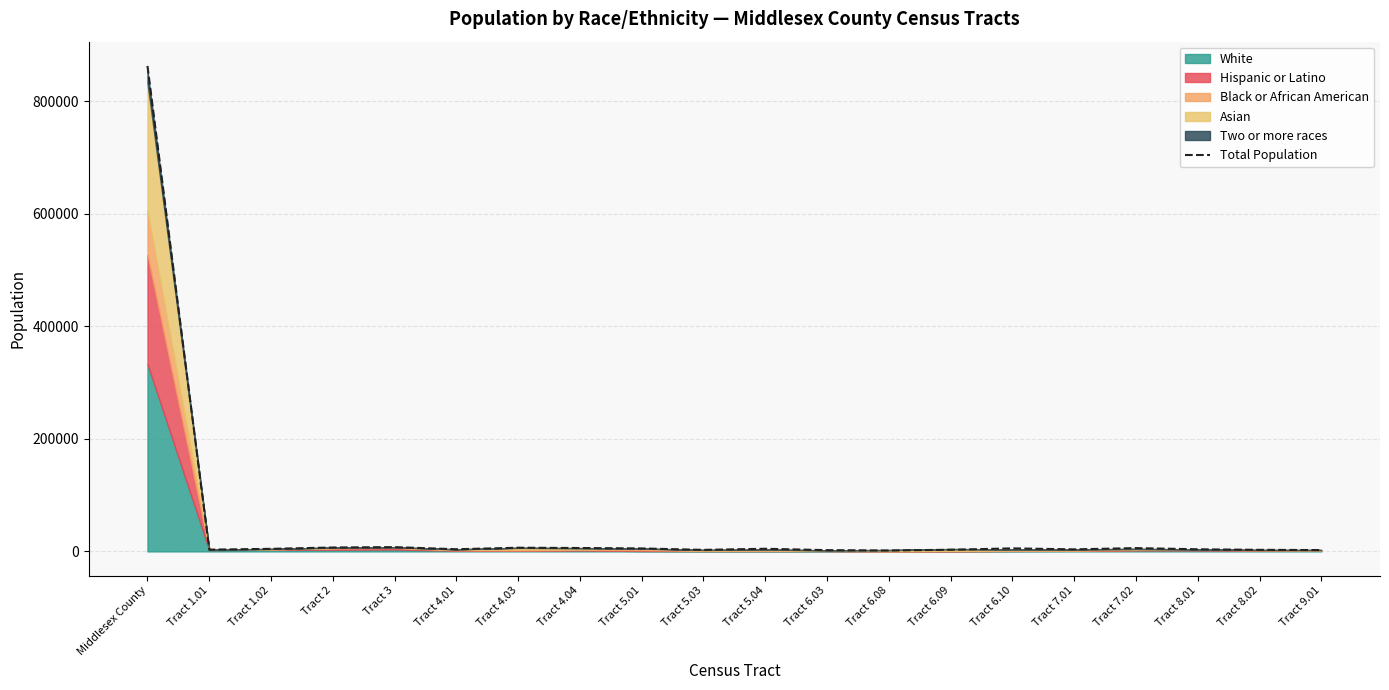

What is the label of the 15th point from the right?

Tract 4.01